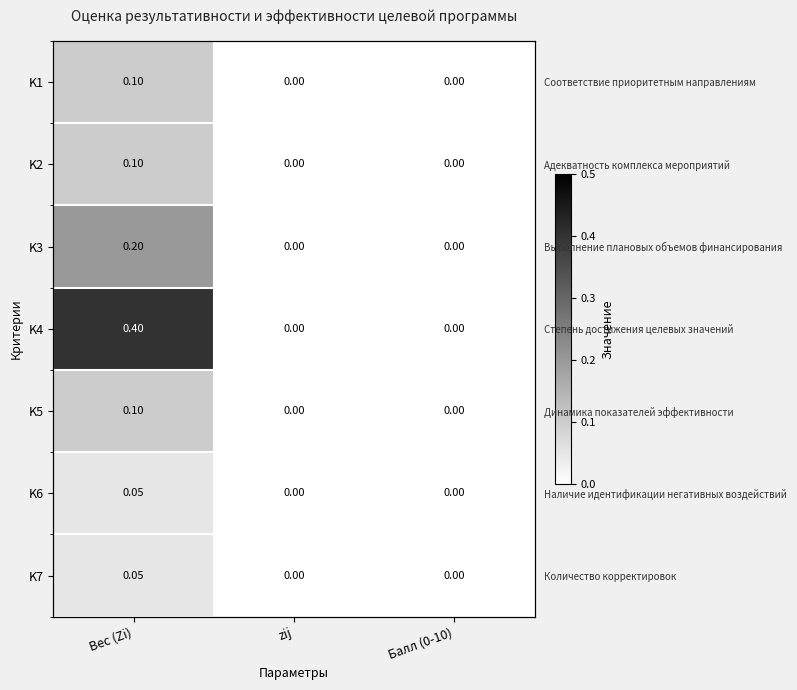

Where is K6 nearest to the value 0?

zij